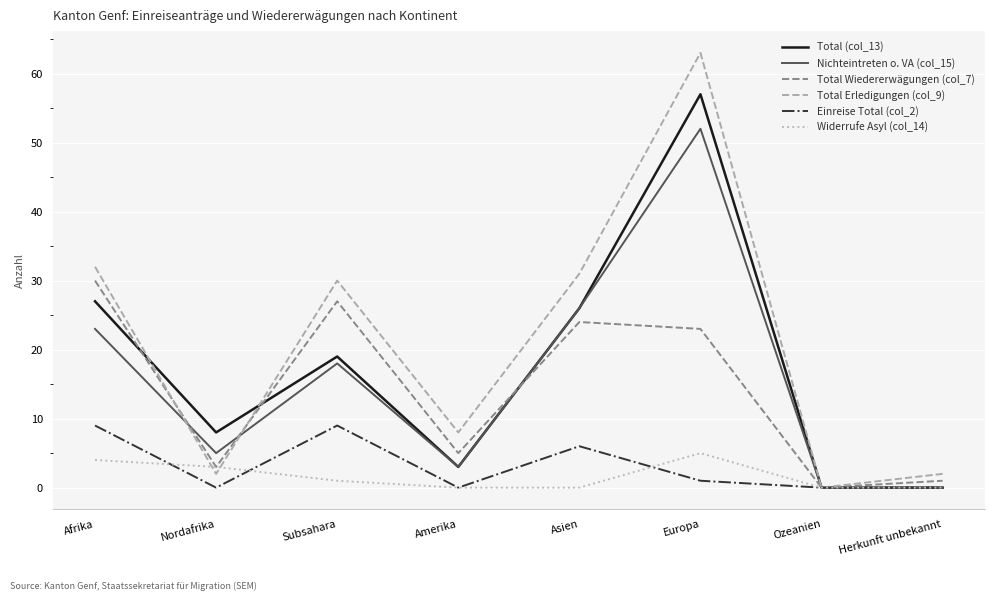

Reading right to left, list all the values displayed in this chart.

Total (col_13): 0	0	57	26	3	19	8	27
Nichteintreten o. VA (col_15): 0	0	52	26	3	18	5	23
Total Wiedererwägungen (col_7): 1	0	23	24	5	27	3	30
Total Erledigungen (col_9): 2	0	63	31	8	30	2	32
Einreise Total (col_2): 0	0	1	6	0	9	0	9
Widerrufe Asyl (col_14): 0	0	5	0	0	1	3	4